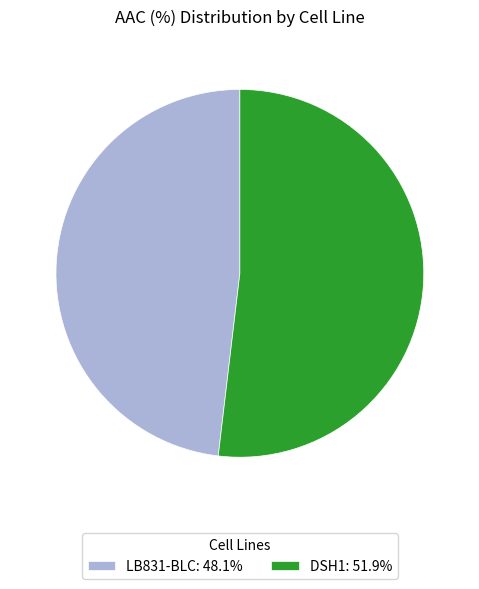

True or false: DSH1 accounts for 52% of the total.

True